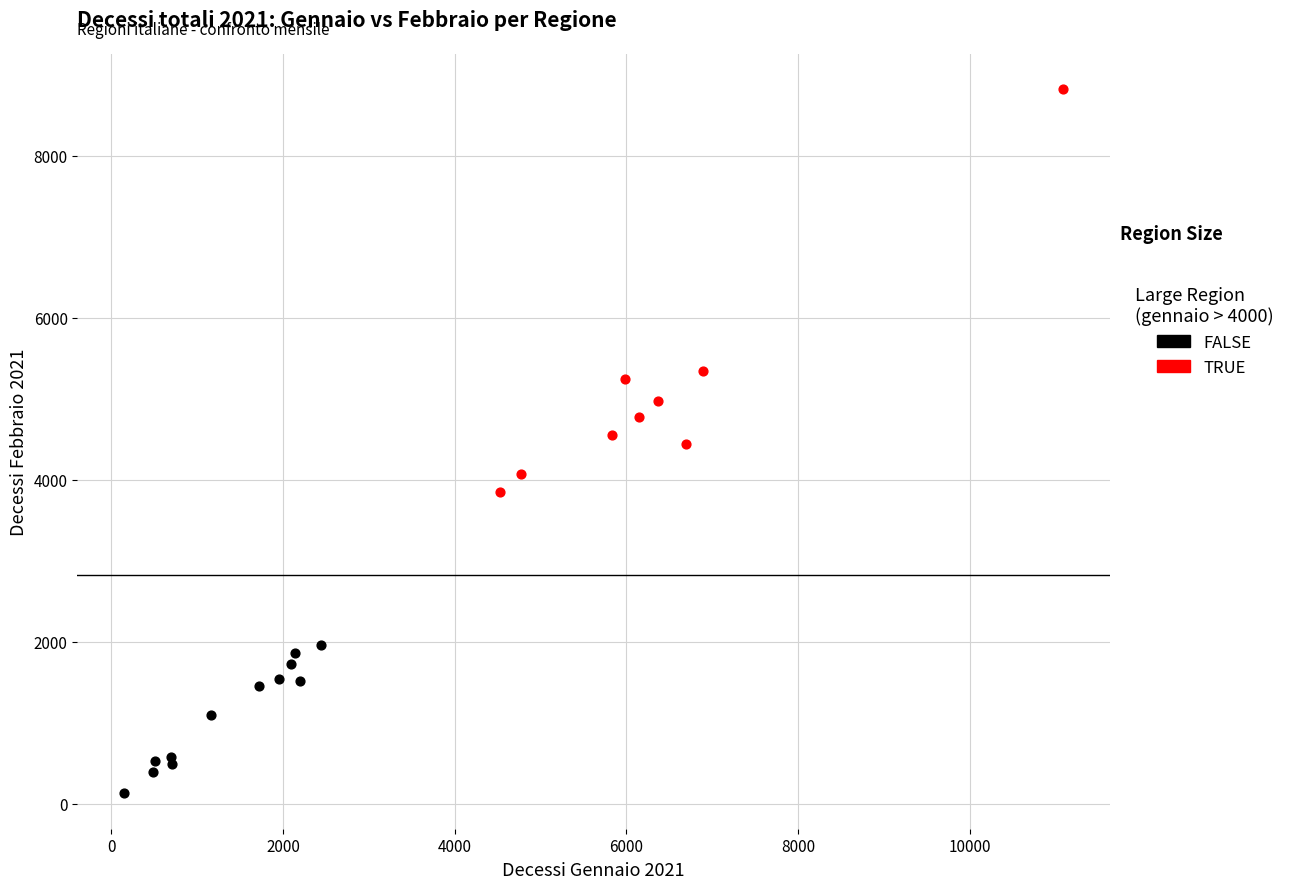

Which series contains the lowest Y value?

FALSE